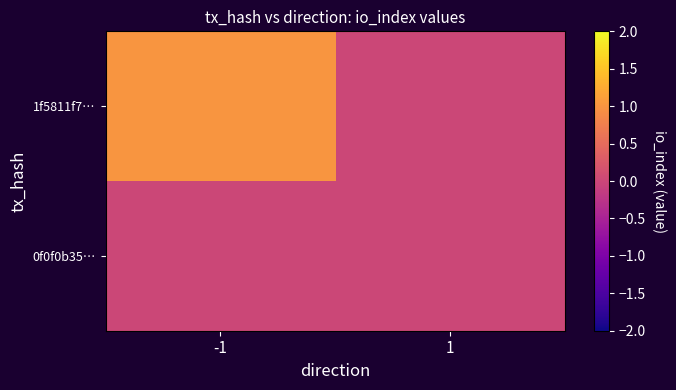

Which series has the largest total across all categories?

1f5811f7…